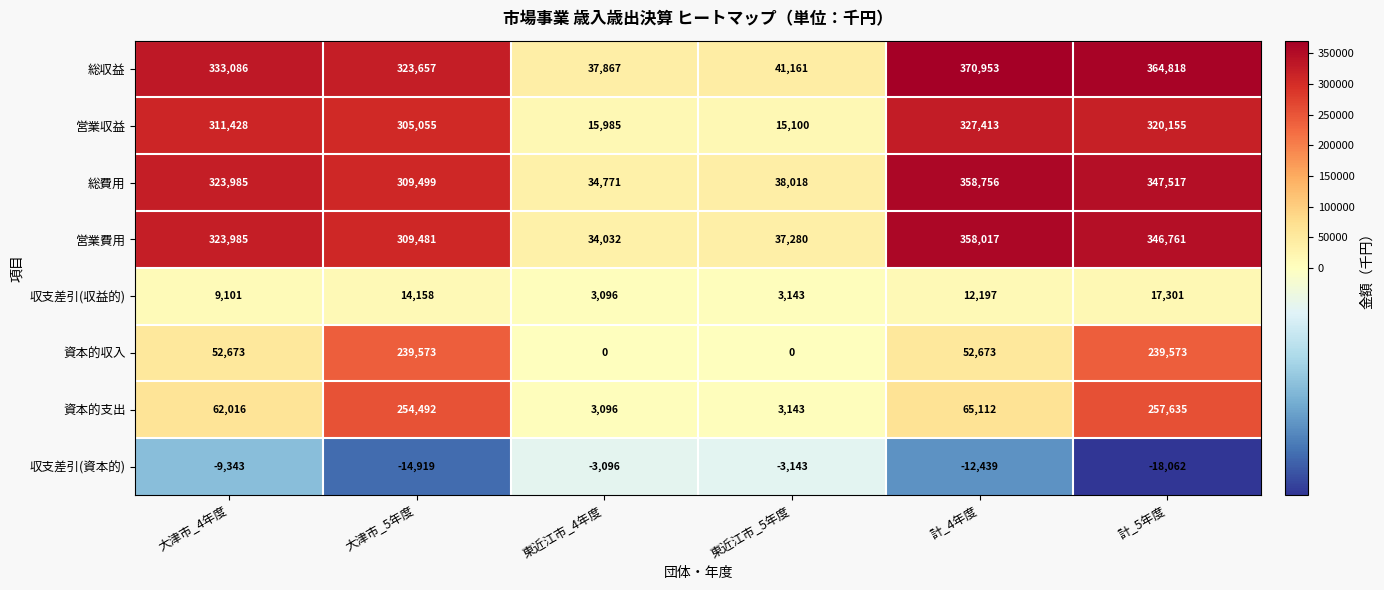

At how many categories does at least one series exceed 296443?

4